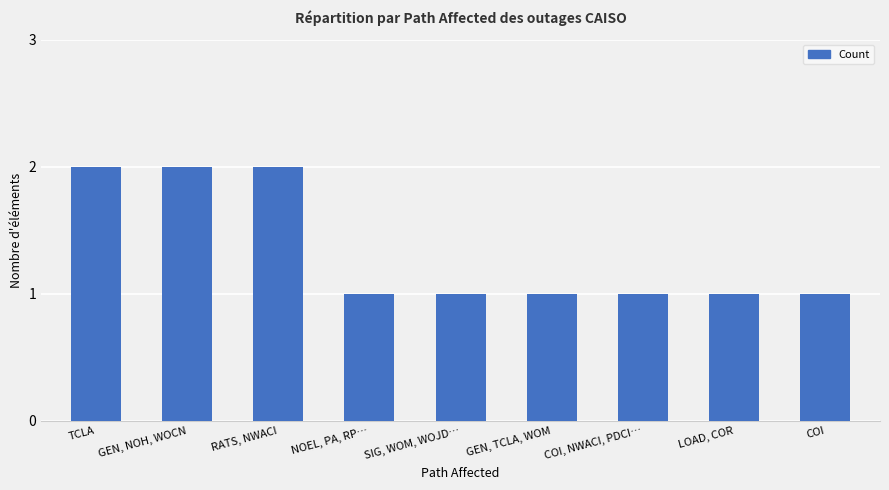

True or false: the data shows 1 at COI, NWACI, PDCI….

True